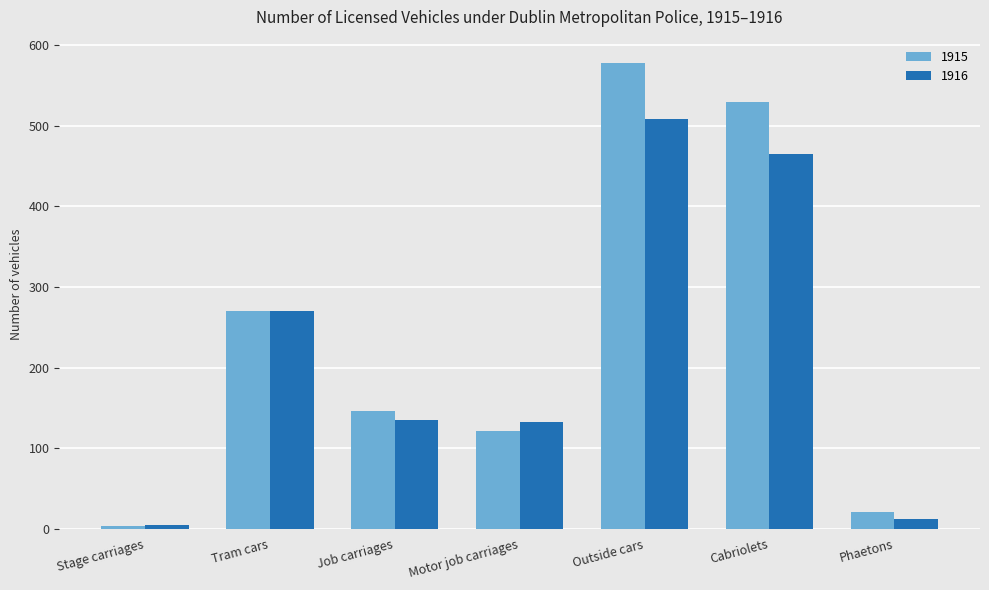

Is it true that 1915 equals 529 at Cabriolets?

True